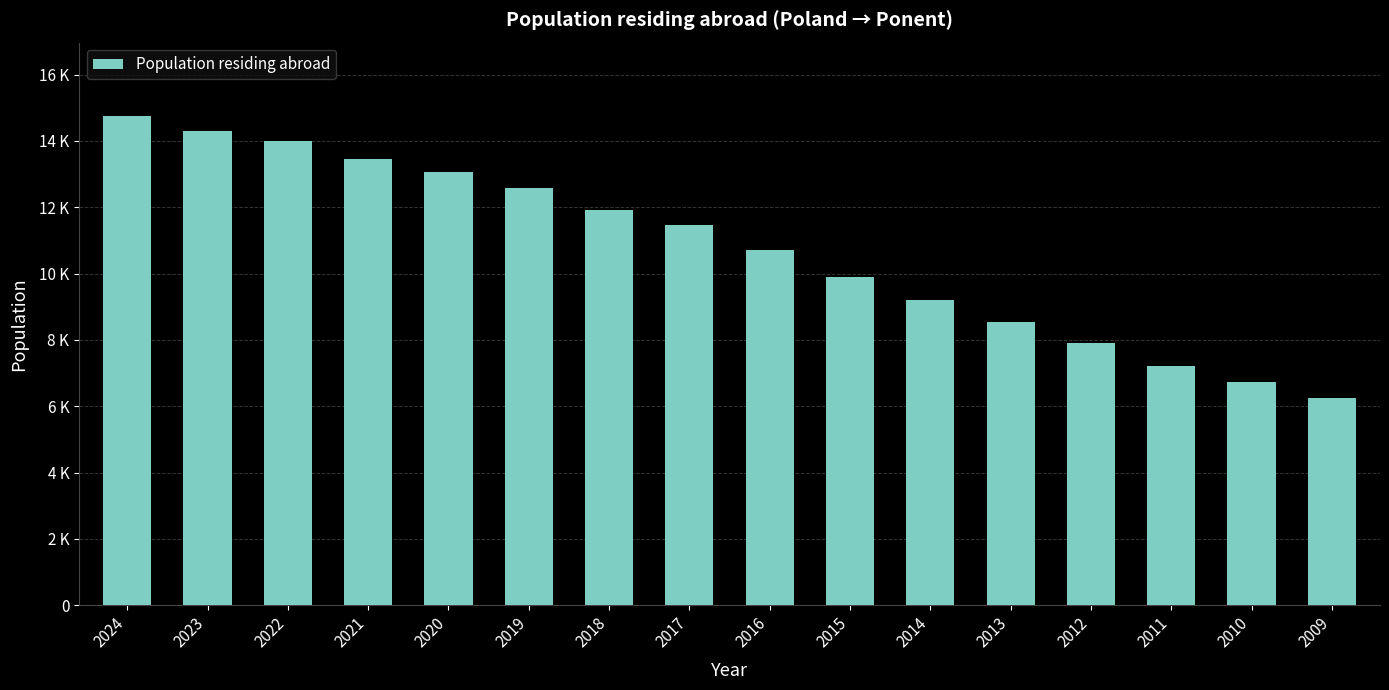

At which label is the value closest to 10494?

2016